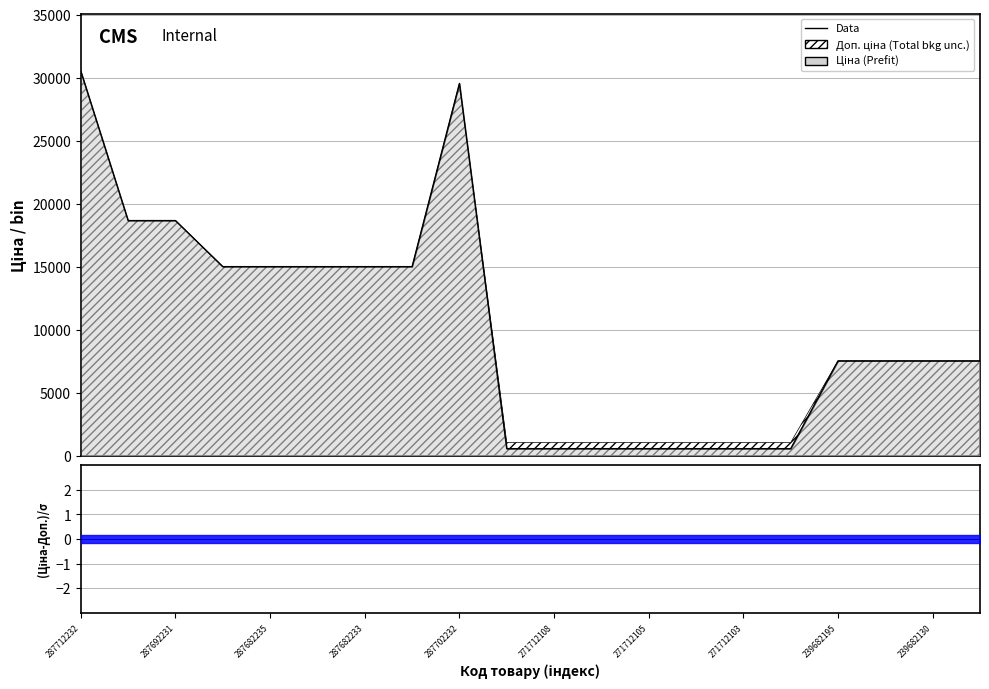

What is the greatest value displayed?

30512.3